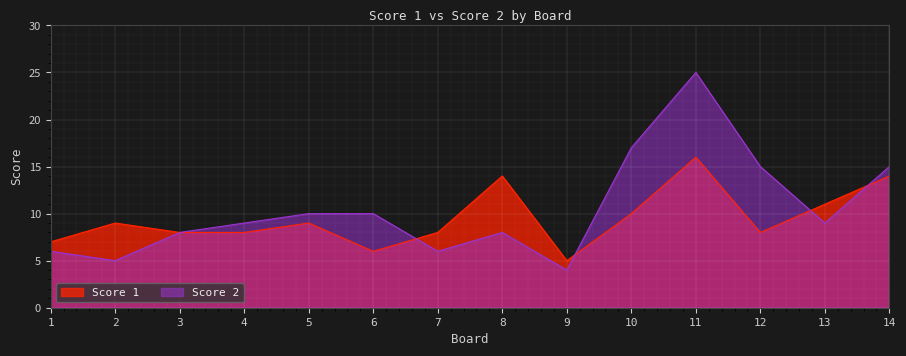

Which series has the largest total across all categories?

Score 2